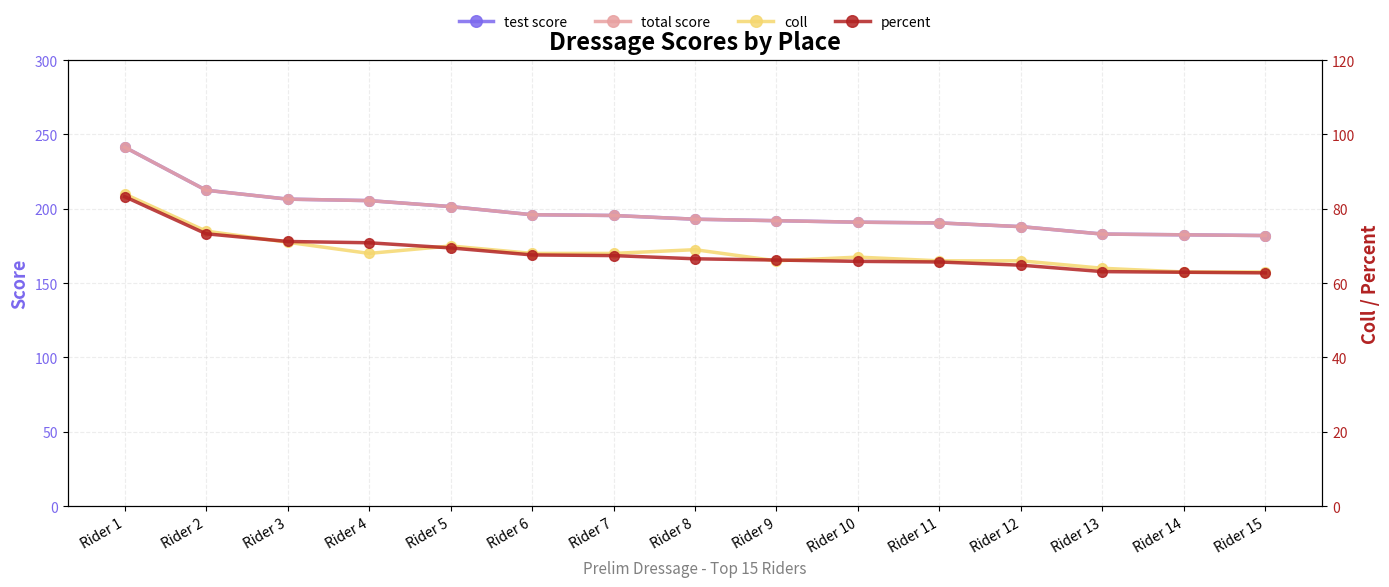

At which label does percent first exceed 66?

Rider 1